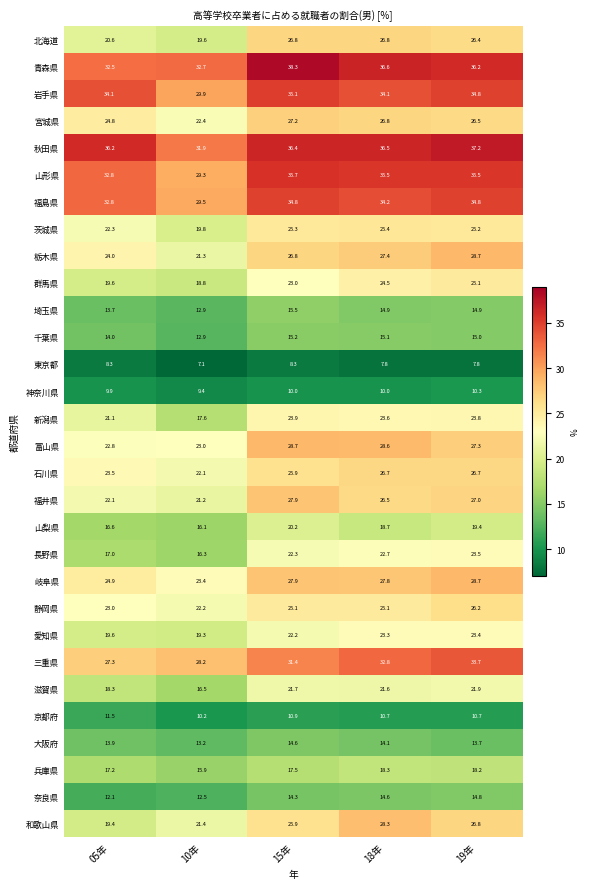

What is the total value across all series at 18年?

719.0